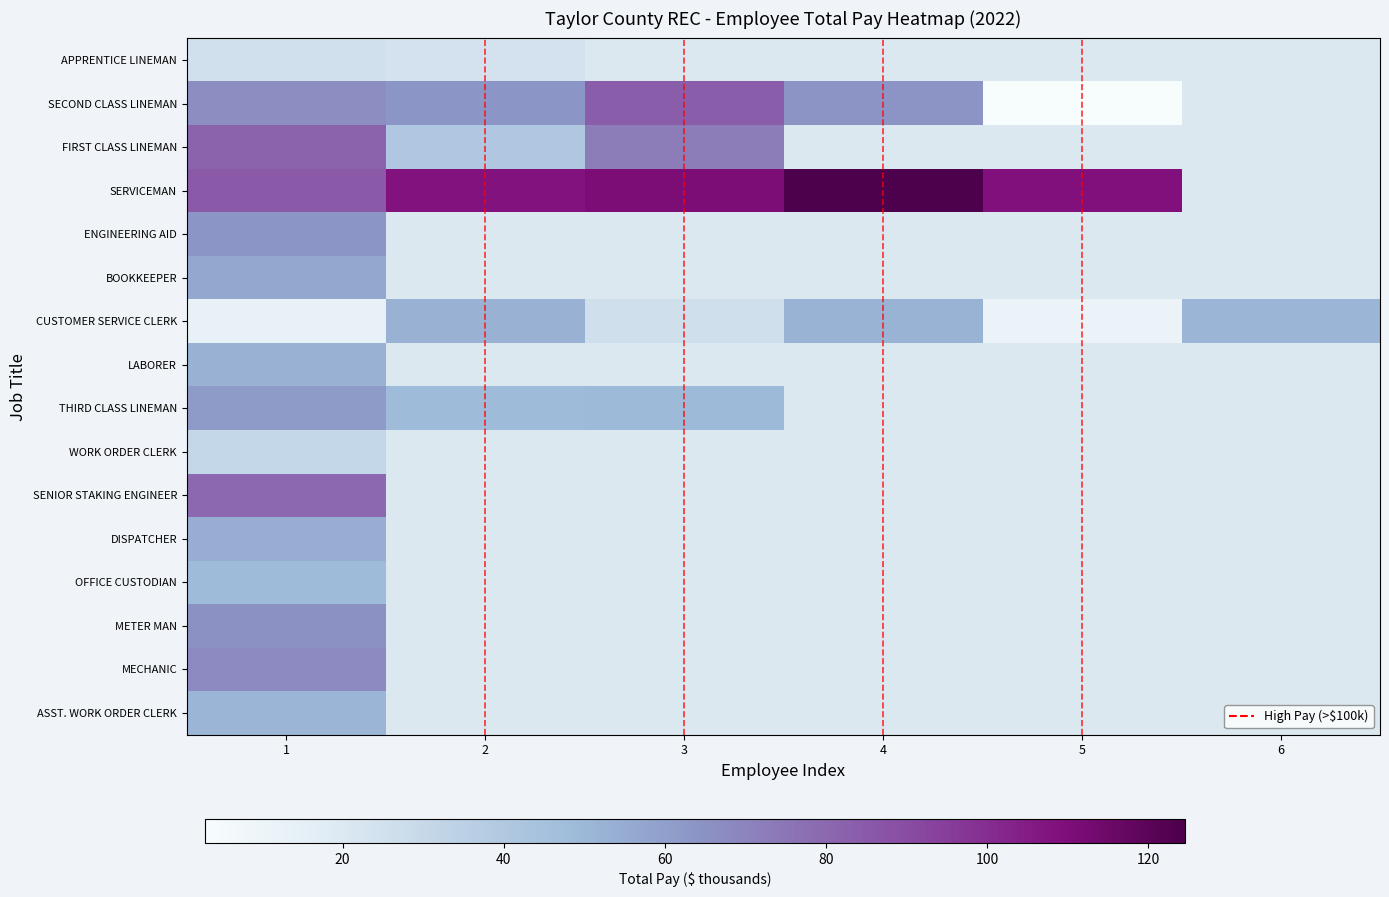

What is the maximum value shown in the chart?

1.0